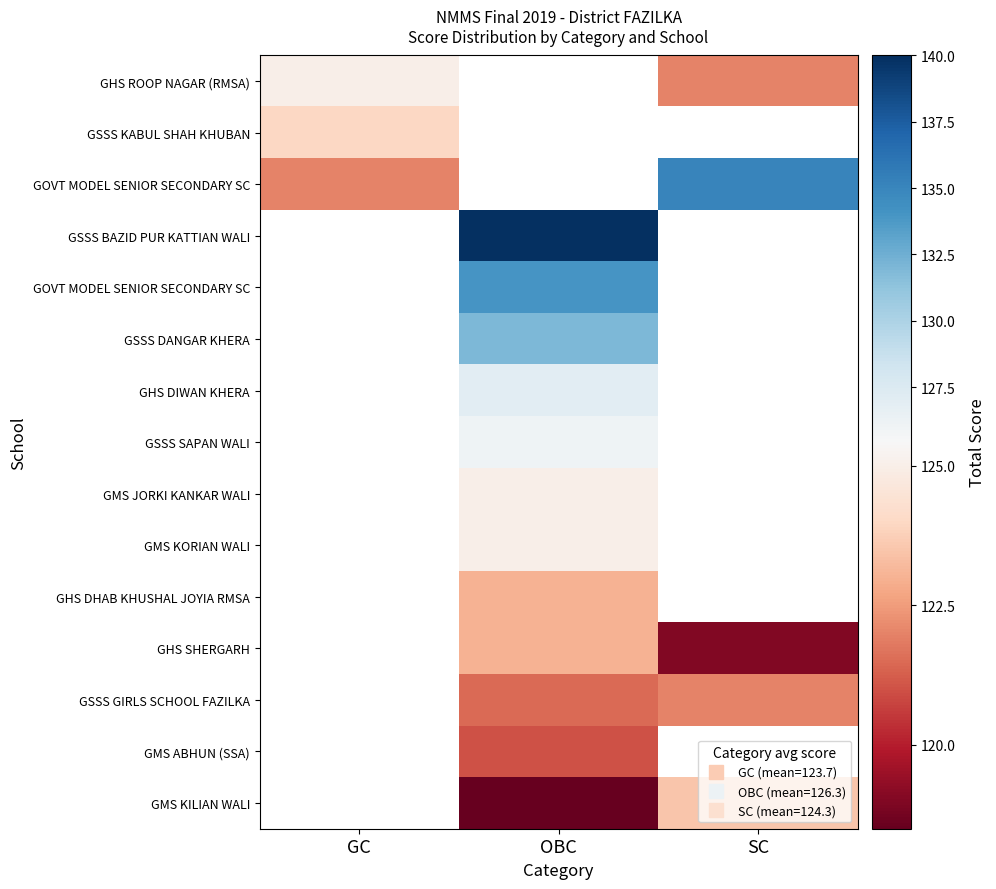

Between SC and OBC, which is larger?

OBC